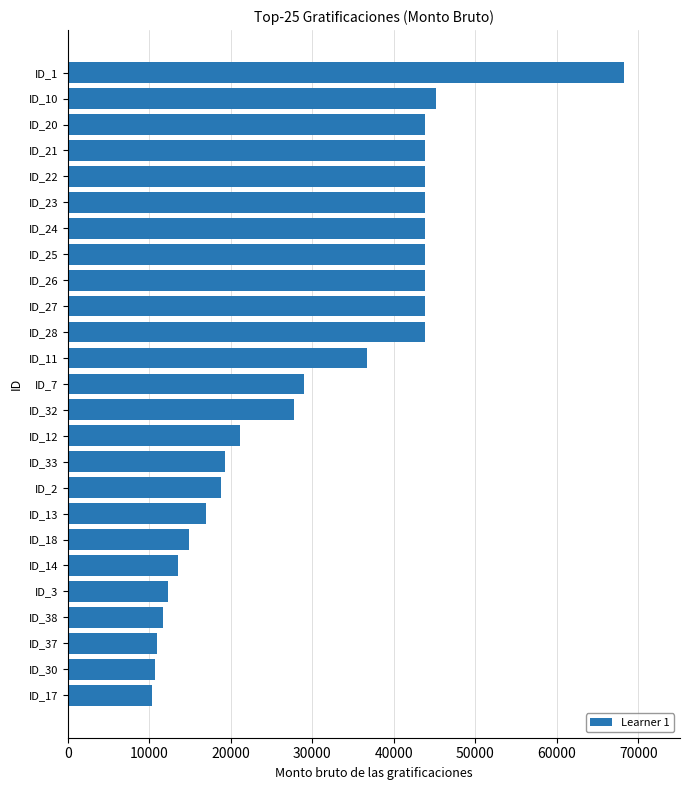

Is it true that the value at ID_17 is 10349.0?

True